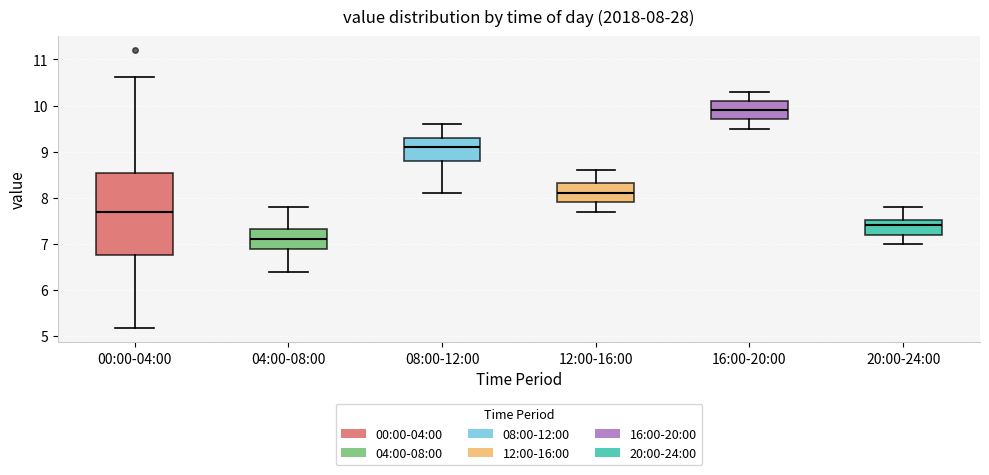

Comparing the boxes themselves (not the whiskers), which one is the tallest?

00:00-04:00